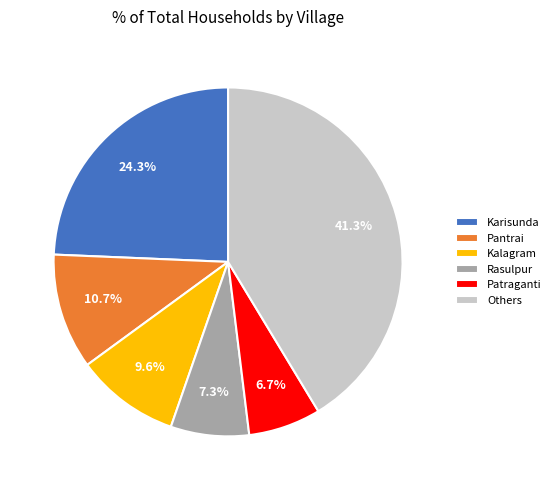

To the nearest percent, what is the average slice percentage?

17%